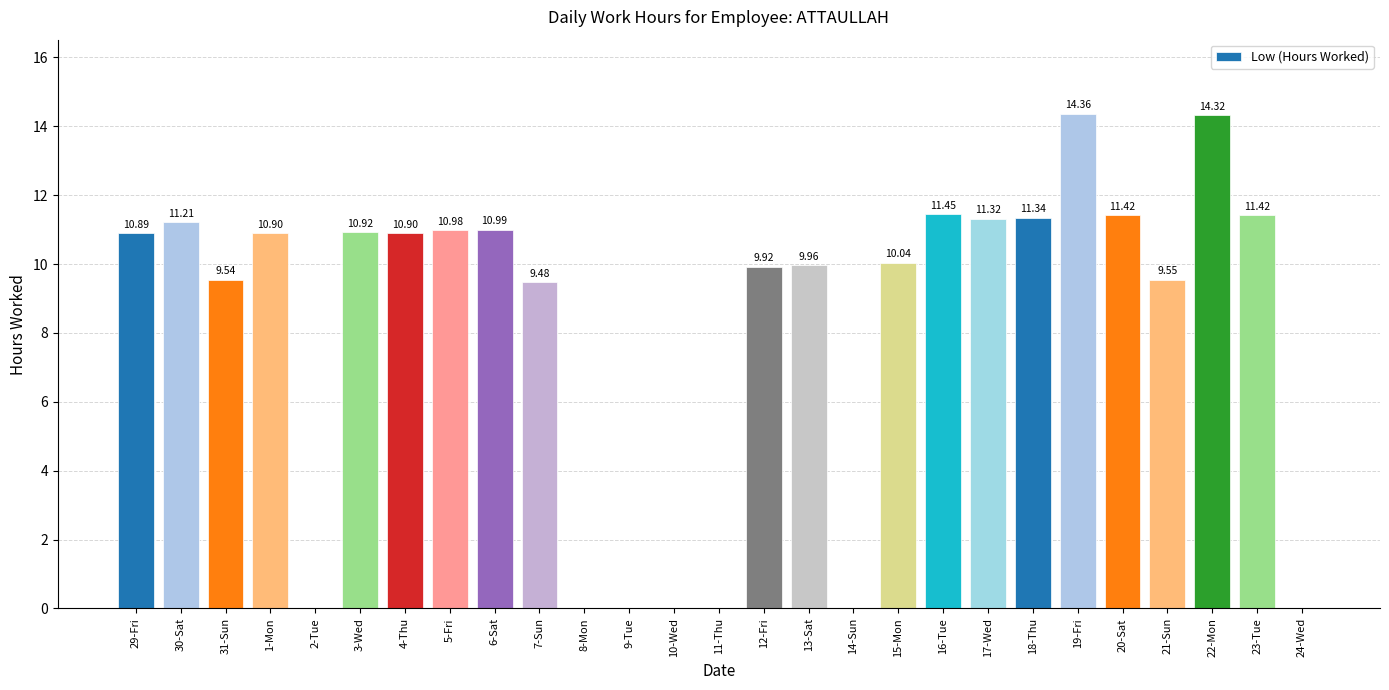

What is the greatest value displayed?

14.4